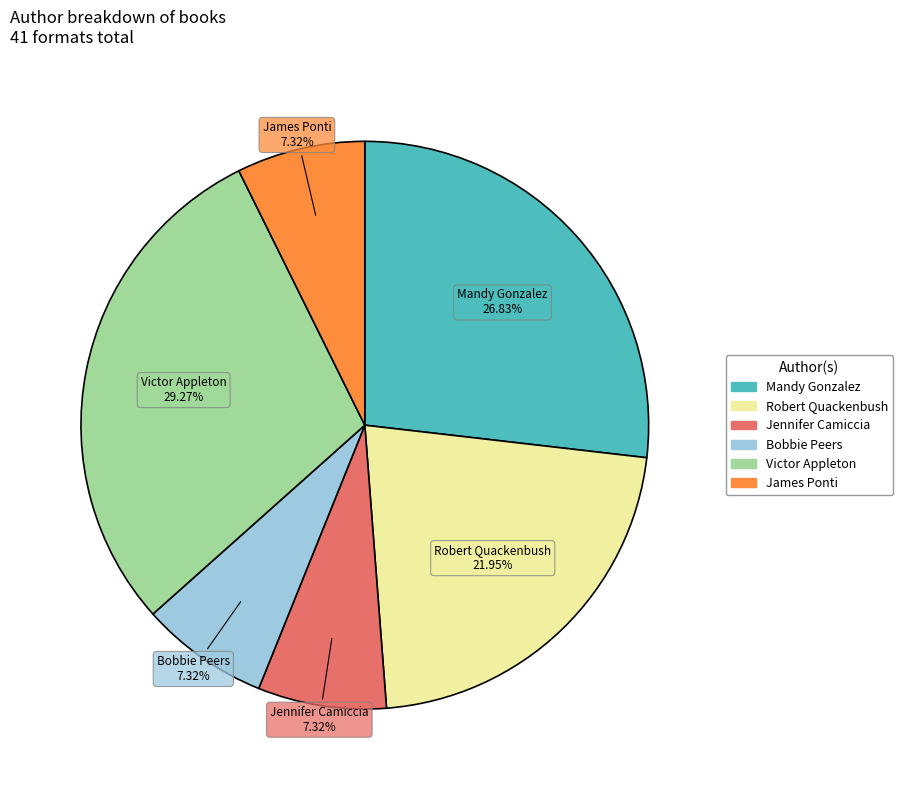

Does any single category account for the majority?

No